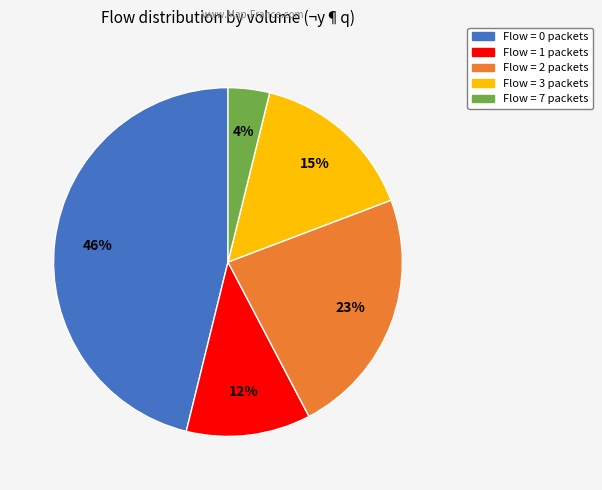

To the nearest percent, what is the difference between the largest and smallest slice percentages?

42%